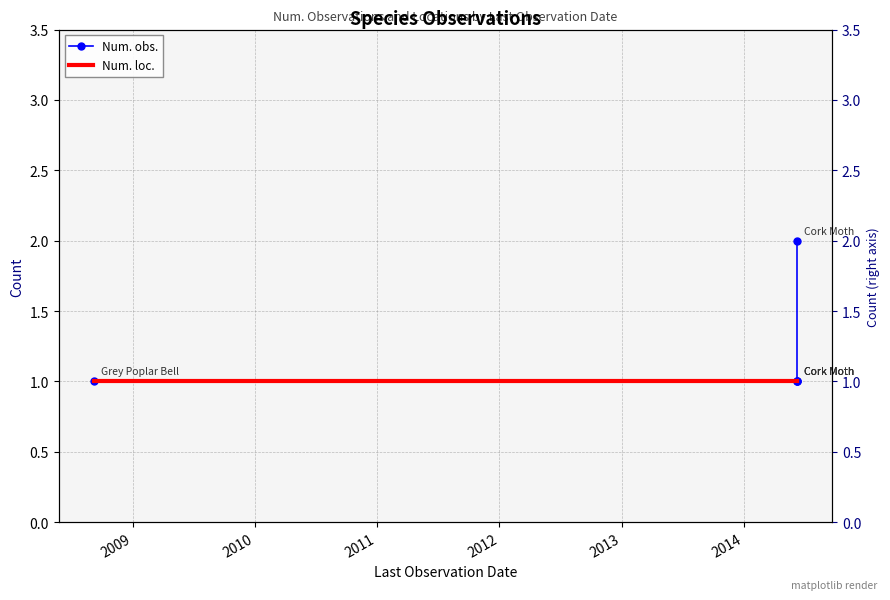

Rank the series by their maximum value, from lowest to highest.

Num. loc., Num. obs.